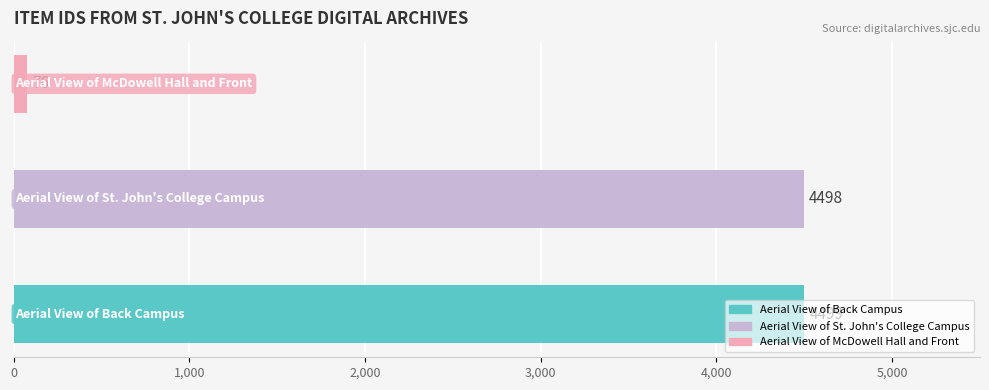

Where does the data first go above 4498?

Aerial View of Back Campus